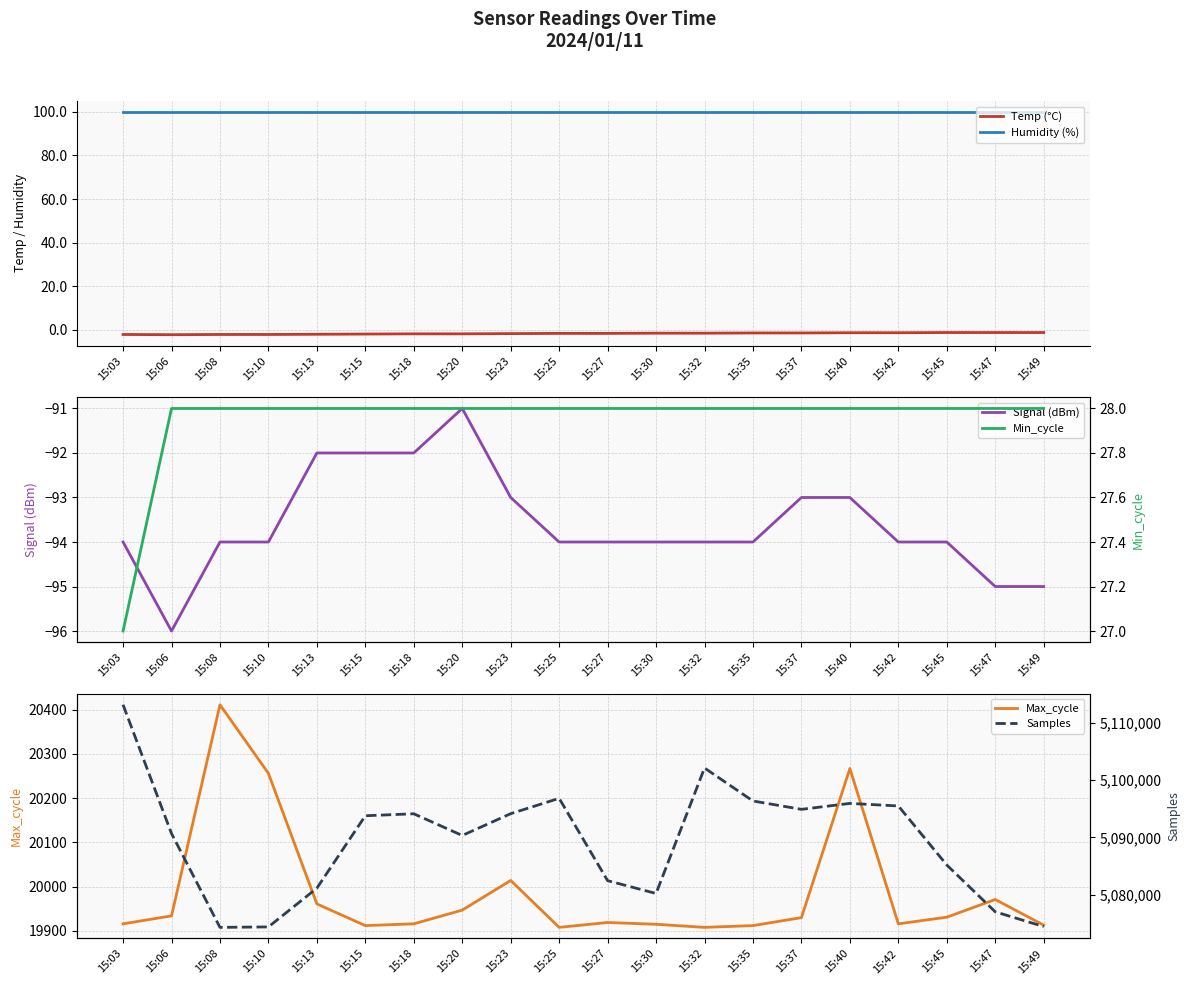

At which category does Temp (°C) reach its first local valley?

15:06